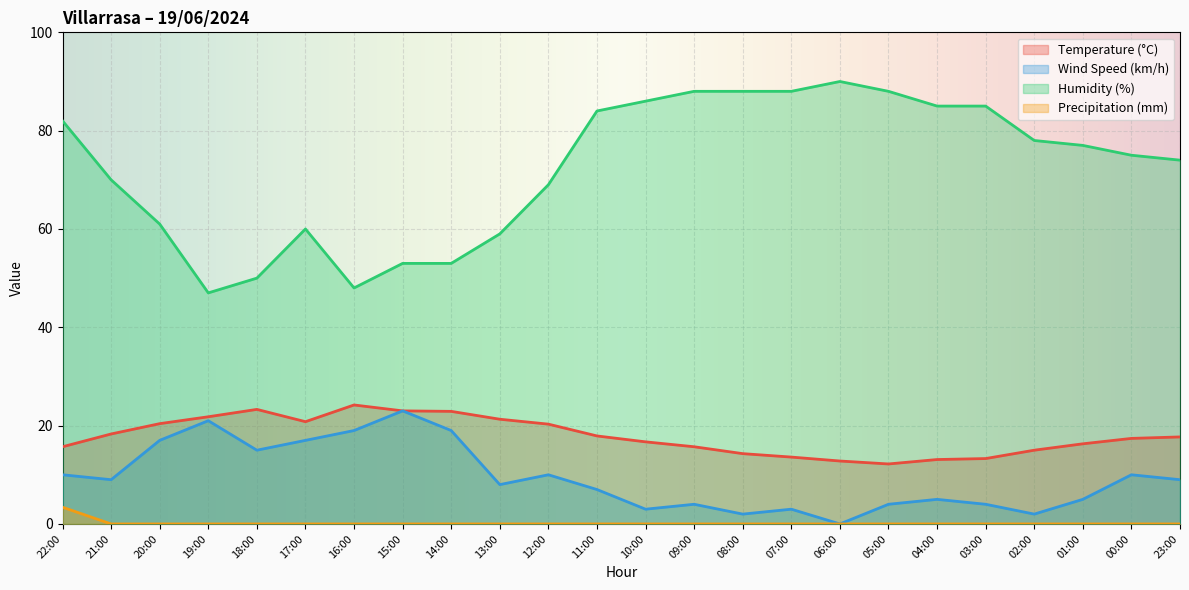

What are all the series names shown in the legend?

Temperature (°C), Wind Speed (km/h), Humidity (%), Precipitation (mm)